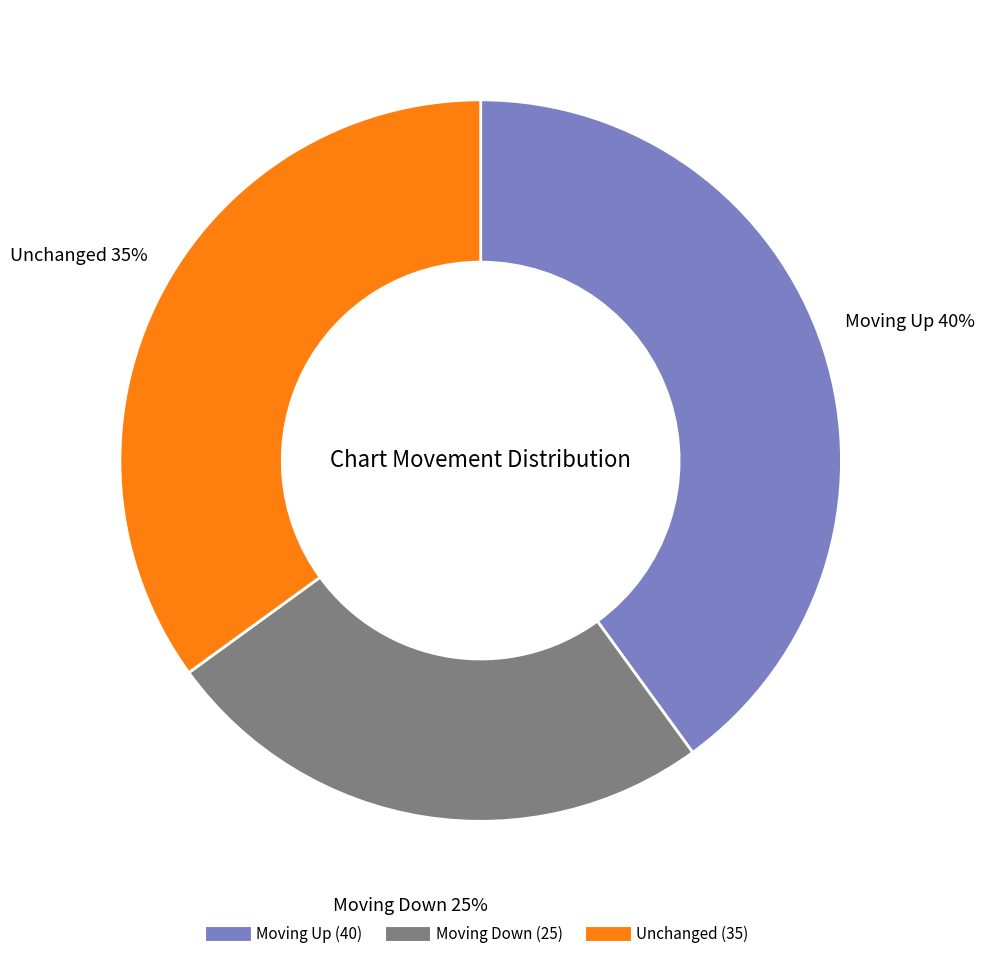

Does any single category account for the majority?

No